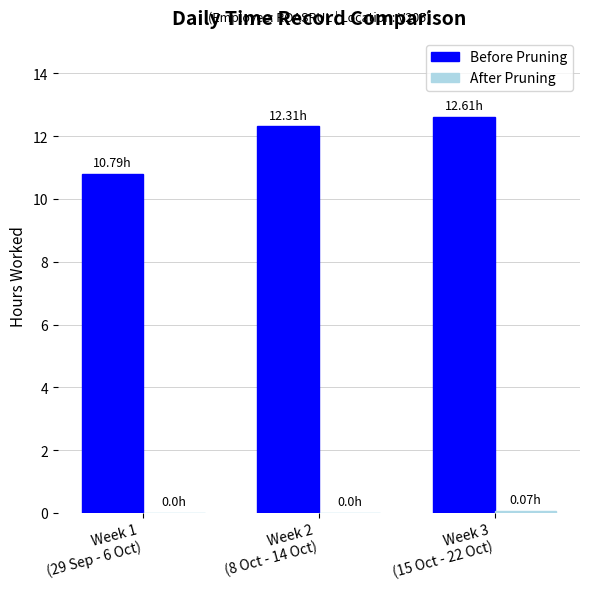

Which series has the largest total across all categories?

Before Pruning